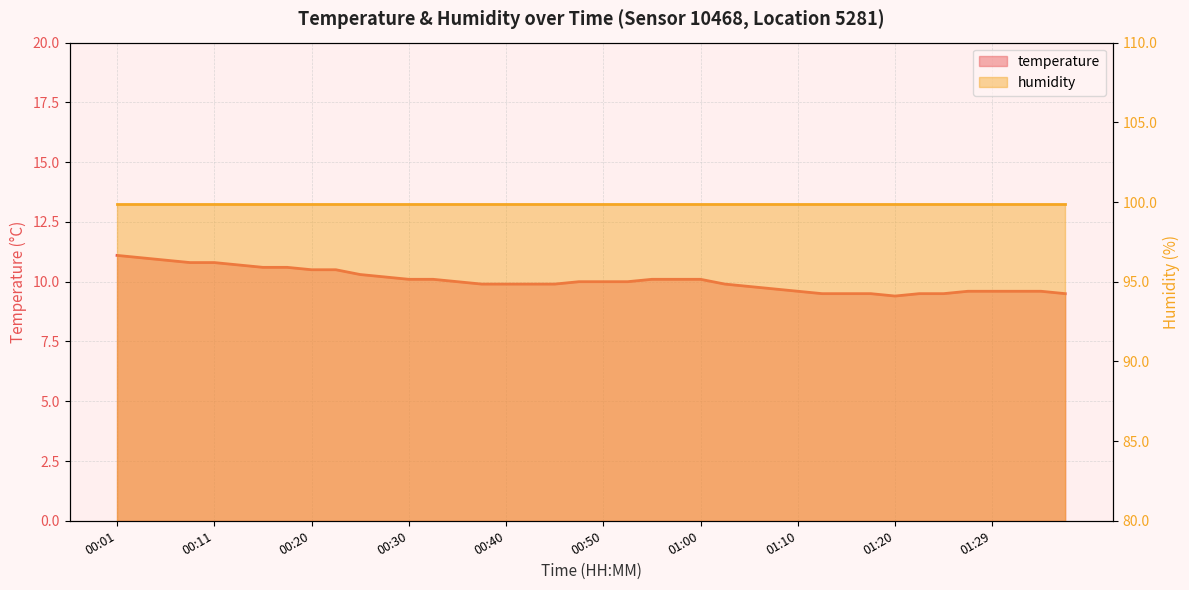

What is the value of the 5th point from the left?

10.8